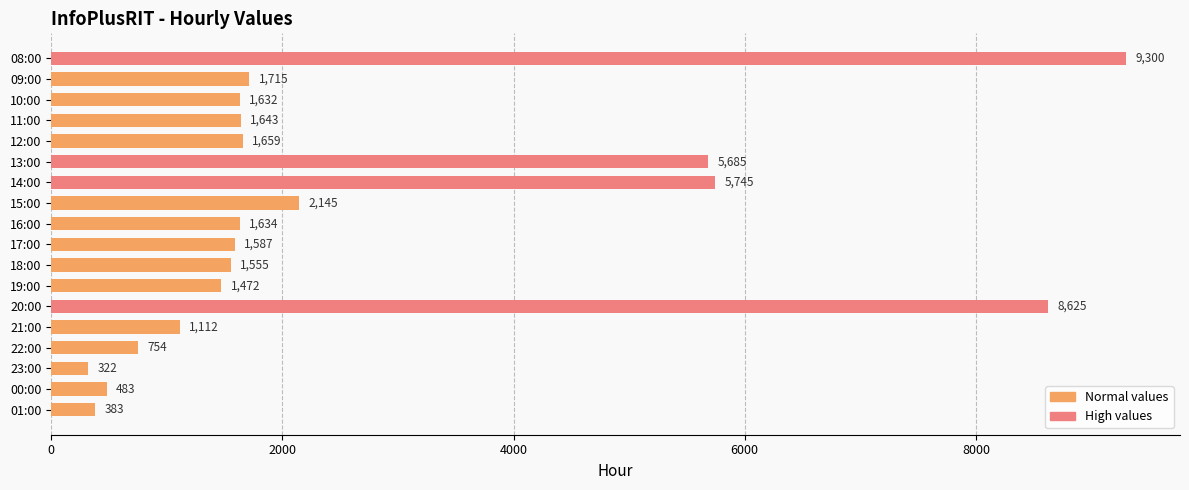

Are the bars horizontal?

Yes